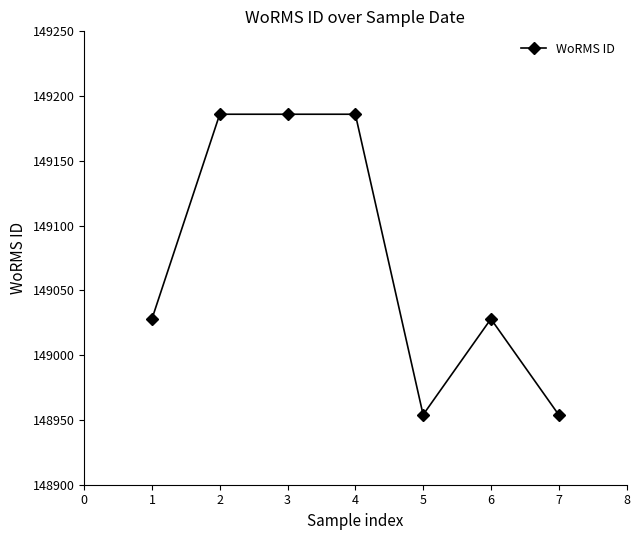

What is the sum of all values?

1043522